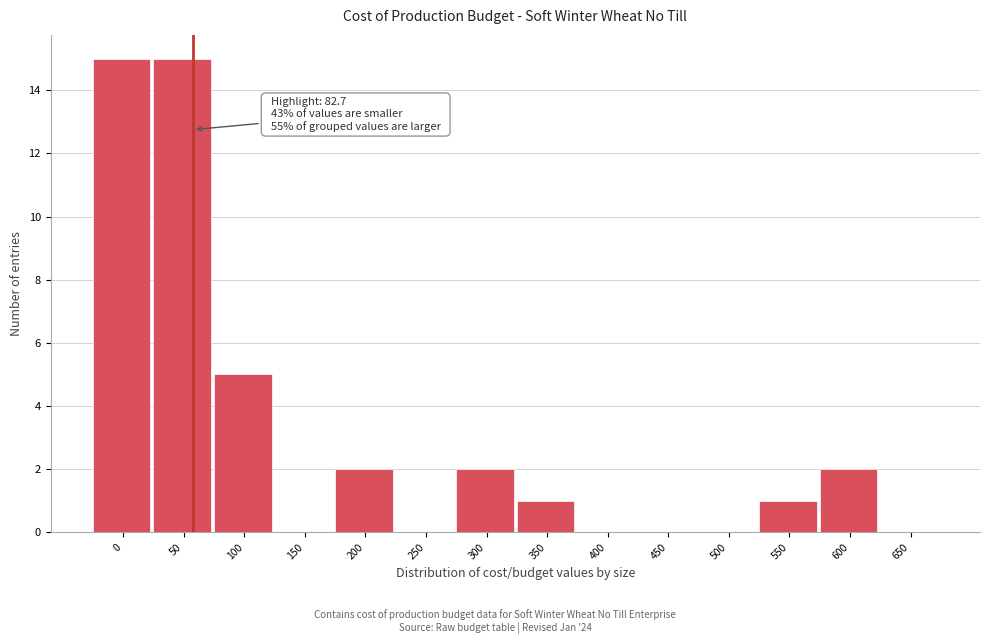

Reading left to right, extract all data points from this chart.

0=15	50=15	100=5	150=0	200=2	250=0	300=2	350=1	400=0	450=0	500=0	550=1	600=2	650=0